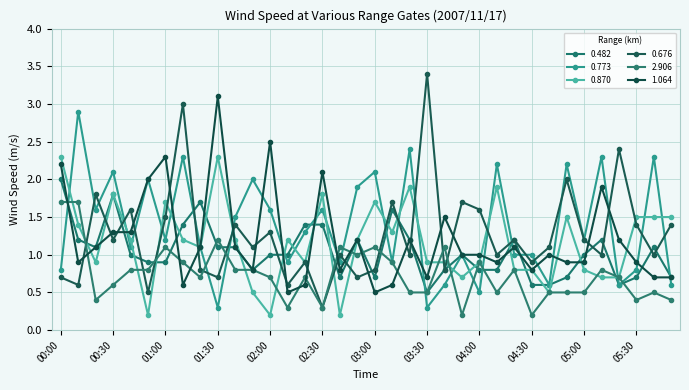

Count the number of data series in this chart.

6